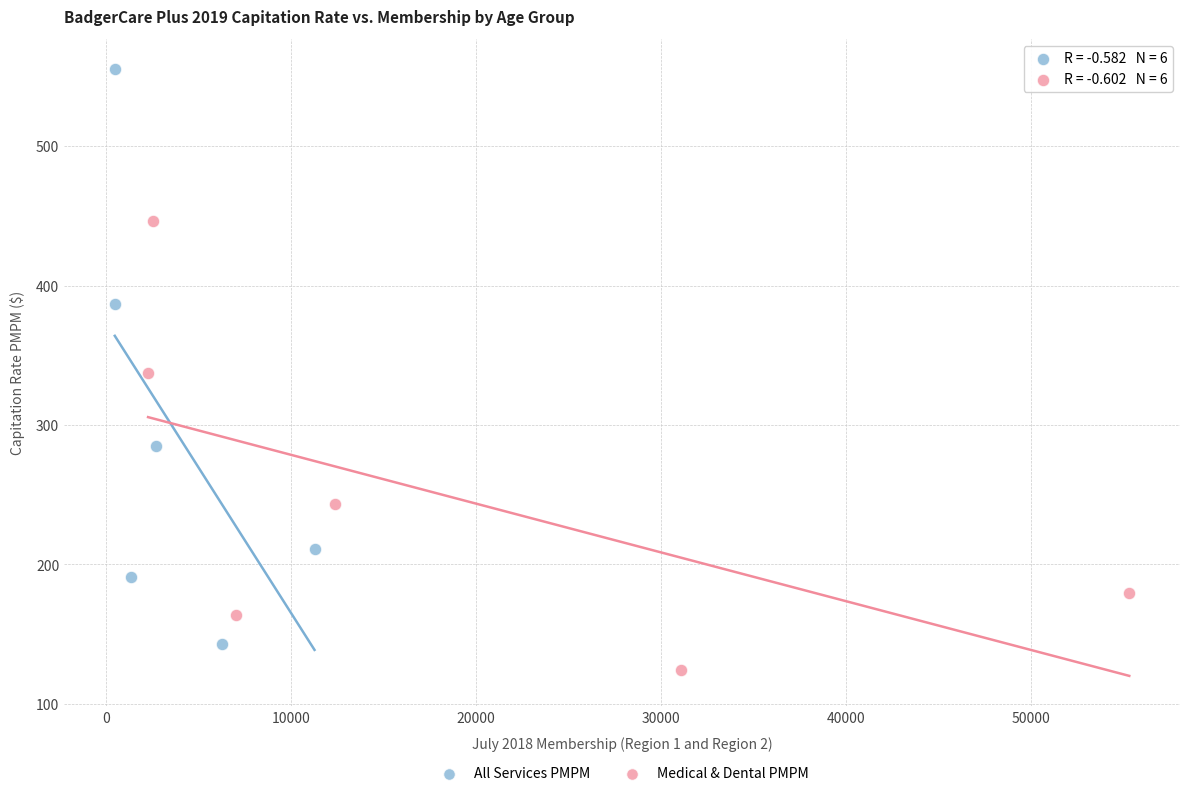

Which series has the widest spread of Y values?

All Services PMPM